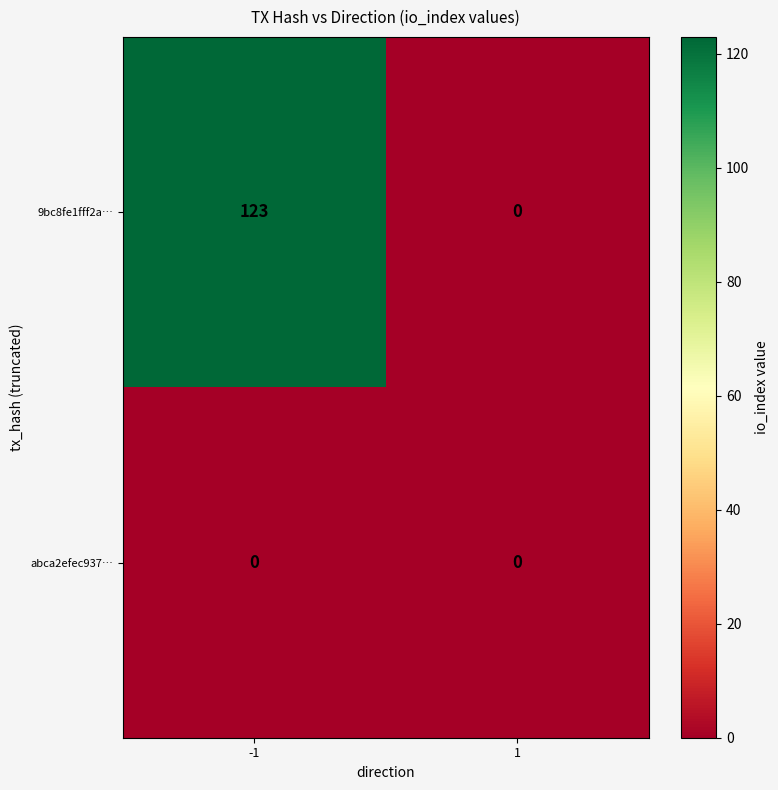

Rank the series by their average value, from highest to lowest.

9bc8fe1fff2a…, abca2efec937…